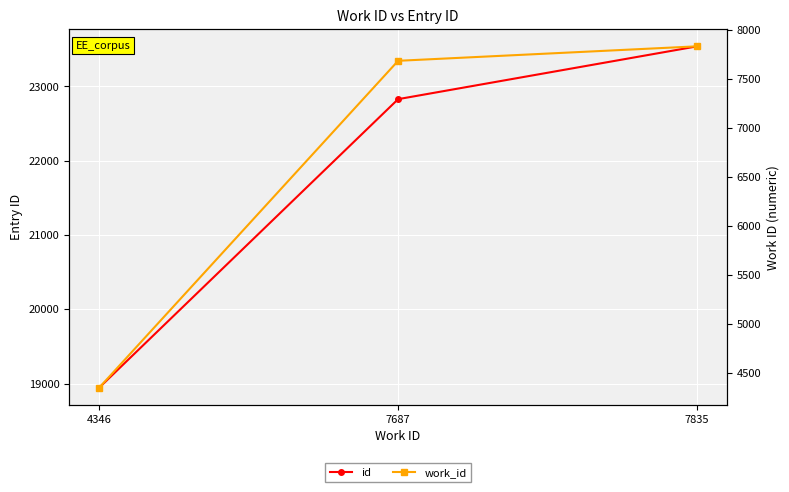

What is the difference between the highest and lowest values at 7687?

15142